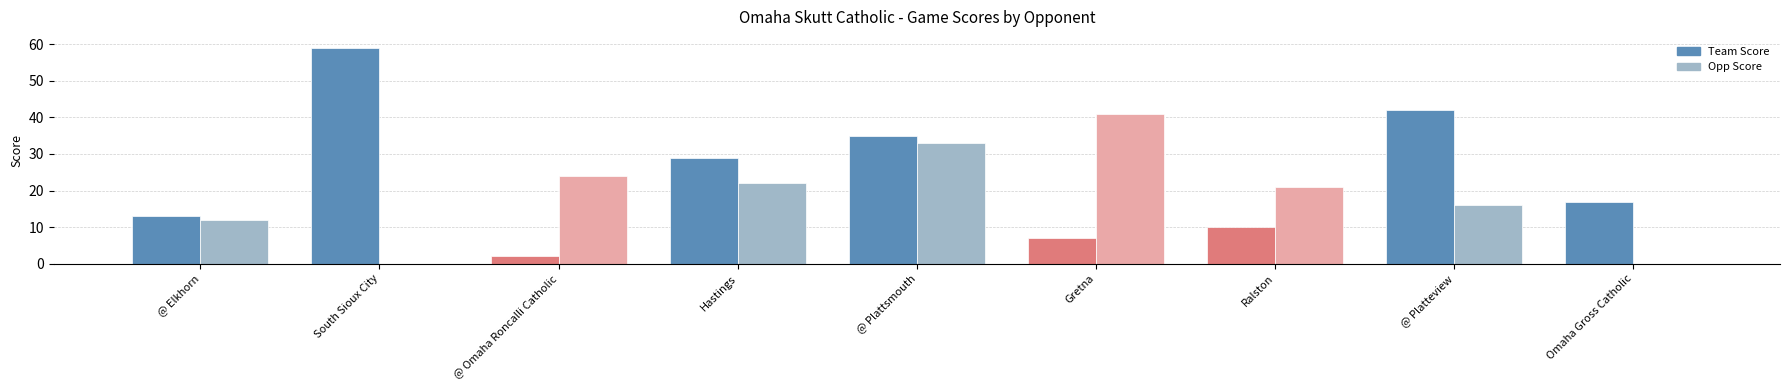

The Team Score series shows 7 at @ Elkhorn. True or false?

False